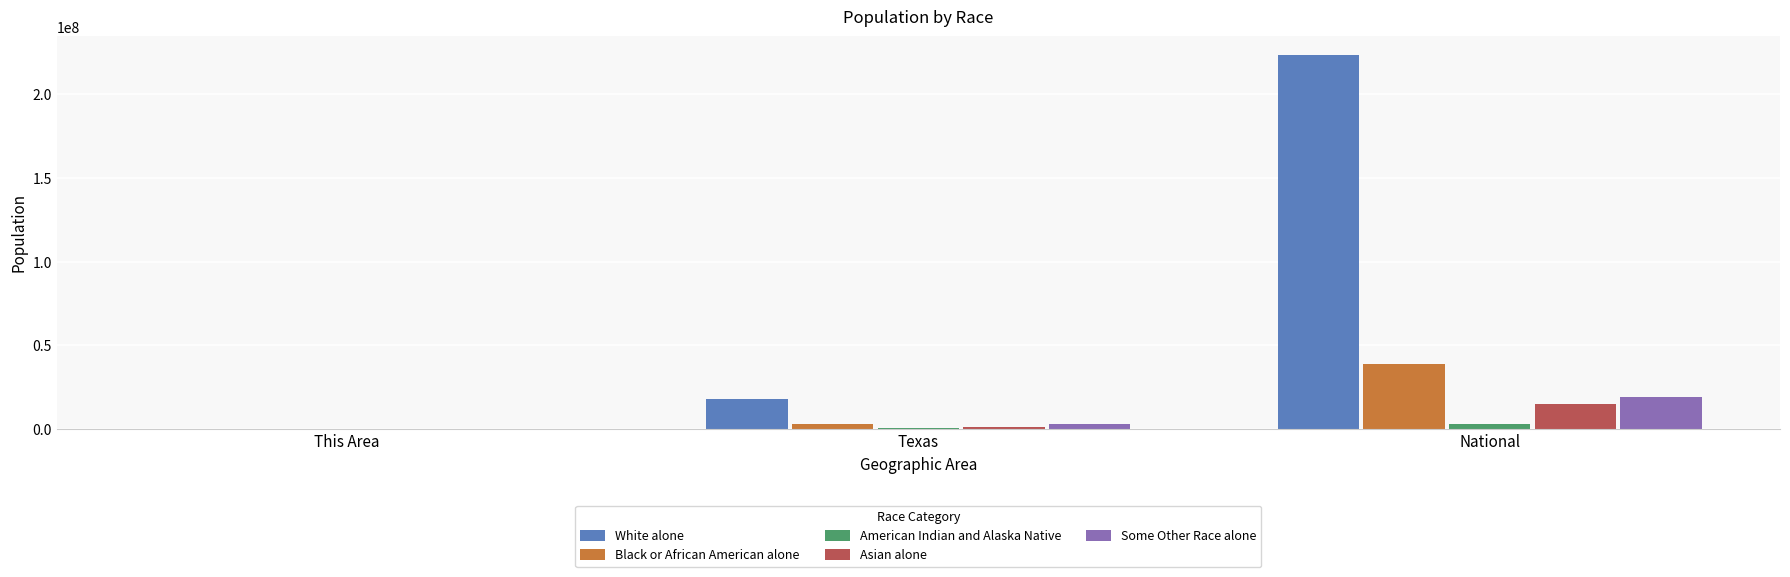

Is it true that Black or African American alone equals 26336260 at National?

False